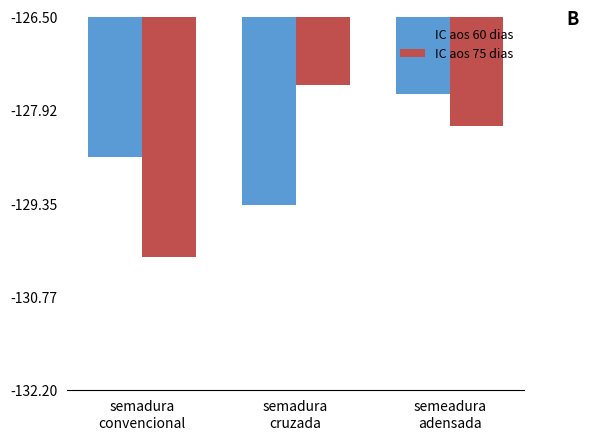

Reading right to left, list all the values displayed in this chart.

IC aos 60 dias: -127.7	-129.4	-128.6
IC aos 75 dias: -128.2	-127.5	-130.2